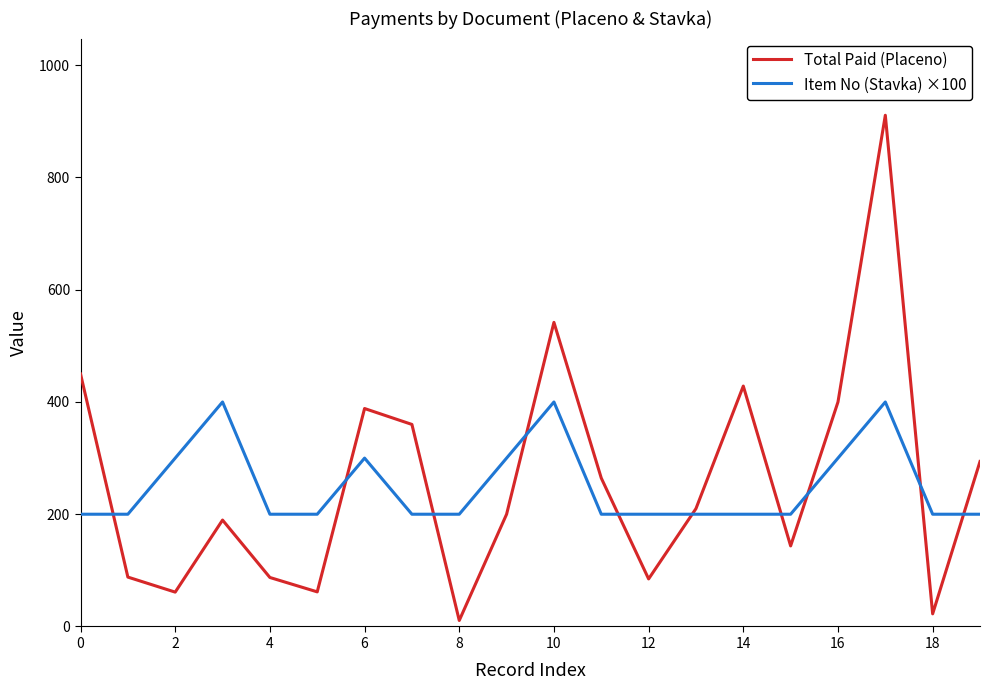

Rank the series by their maximum value, from highest to lowest.

Total Paid (Placeno), Item No (Stavka) ×100